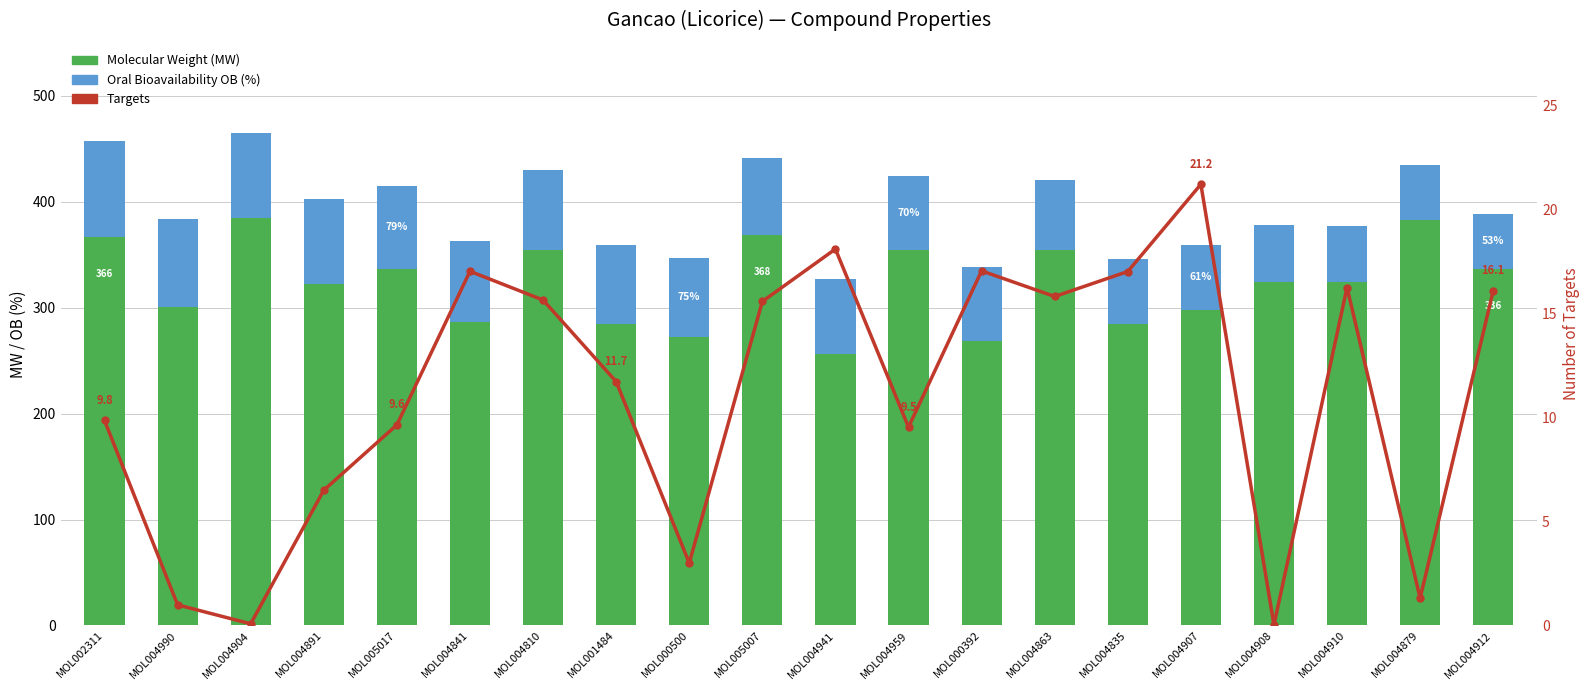

At how many categories does at least one series exceed 359?

4